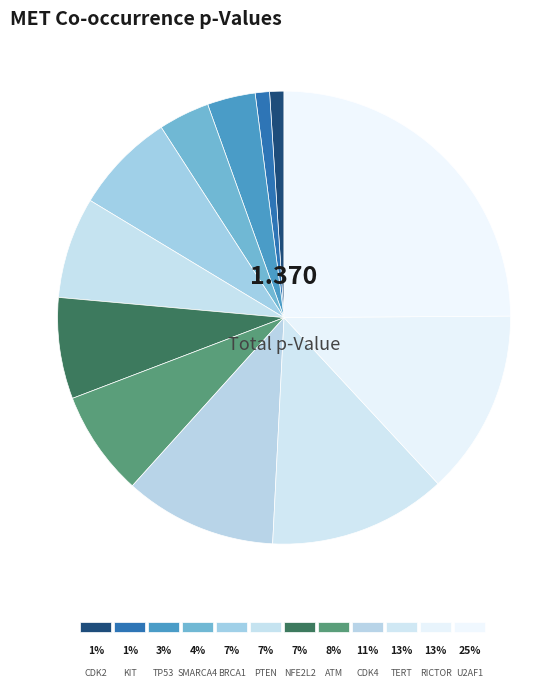

What percentage is NOT represented by ATM?

92.5%